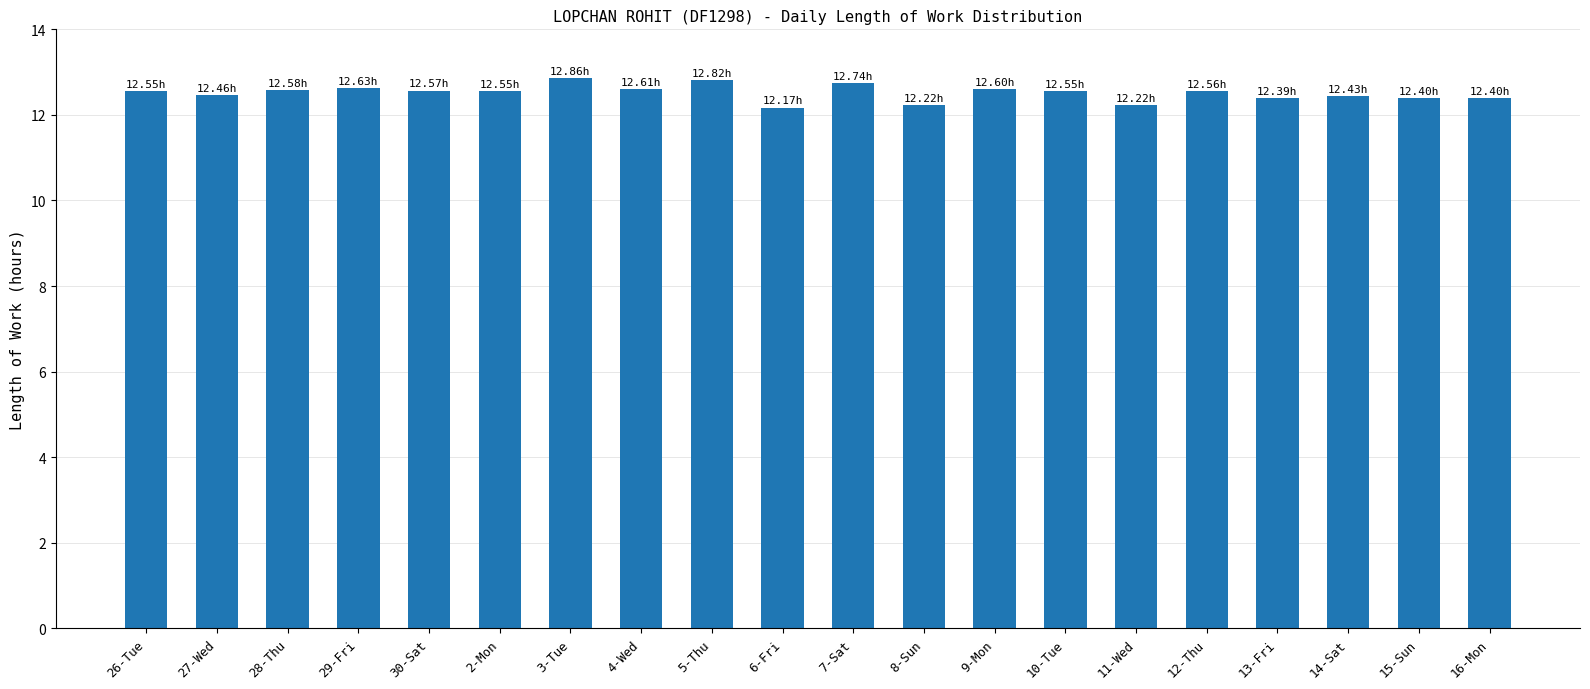

Are the bars grouped side by side (vs. stacked)?

No